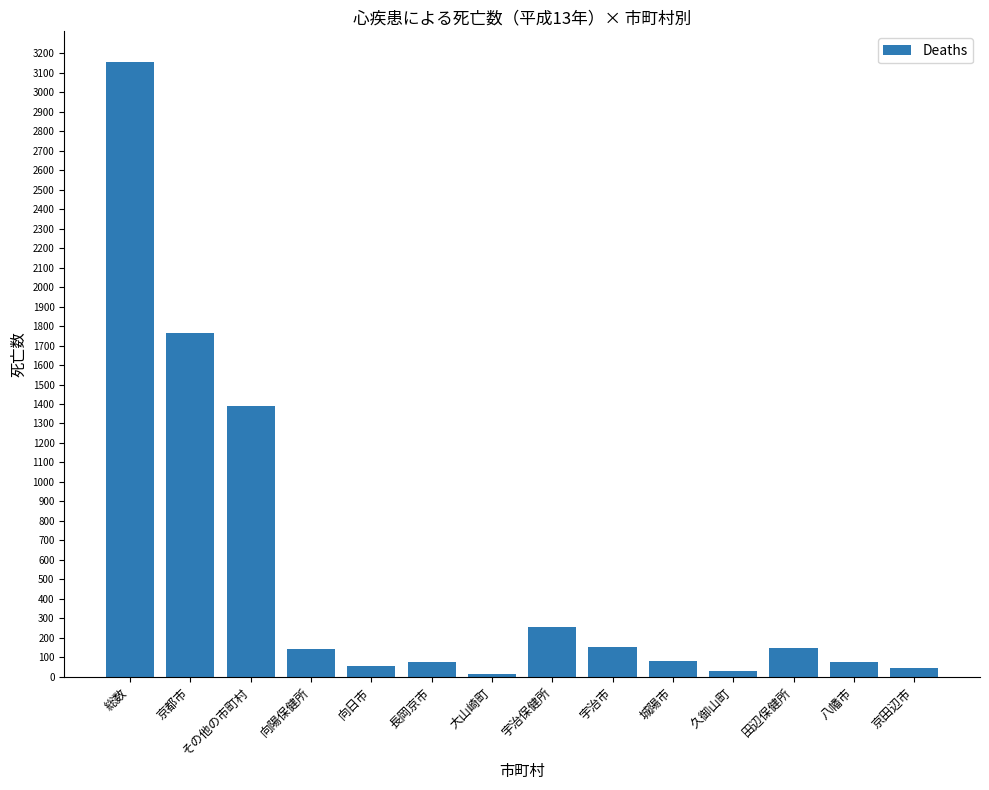

The chart shows a value of 145 at 田辺保健所. True or false?

True